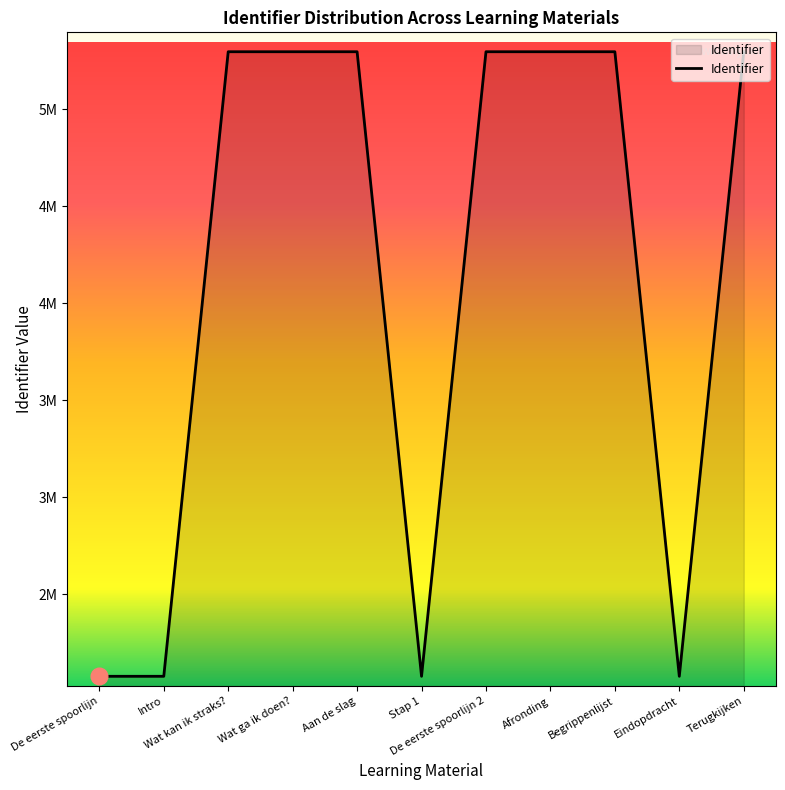

Rank the categories by value from lowest to highest.

De eerste spoorlijn, Intro, Stap 1, Eindopdracht, Wat kan ik straks?, Wat ga ik doen?, Aan de slag, De eerste spoorlijn 2, Afronding, Begrippenlijst, Terugkijken